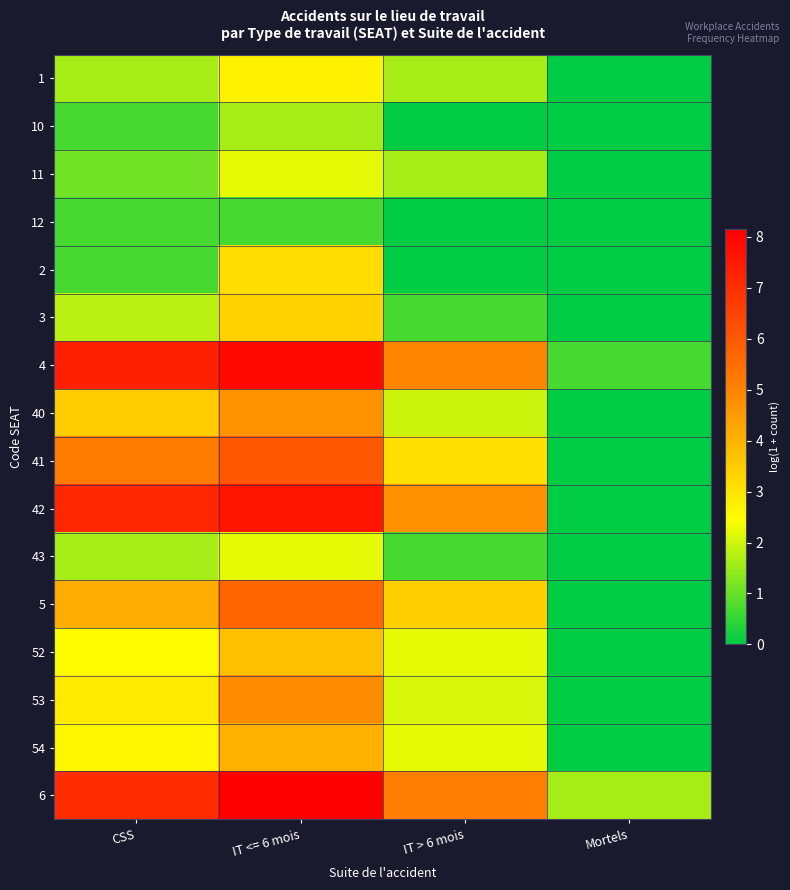

Which series has the widest spread of values?

42